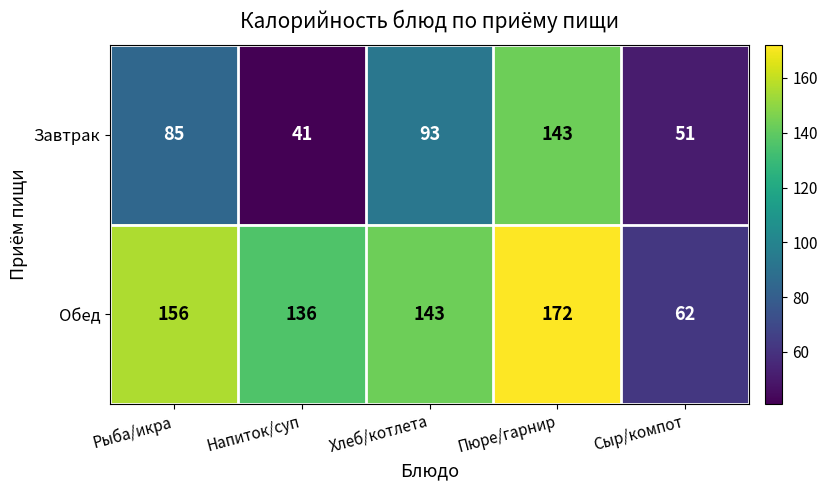

At which label is Завтрак closest to 92?

Хлеб/котлета